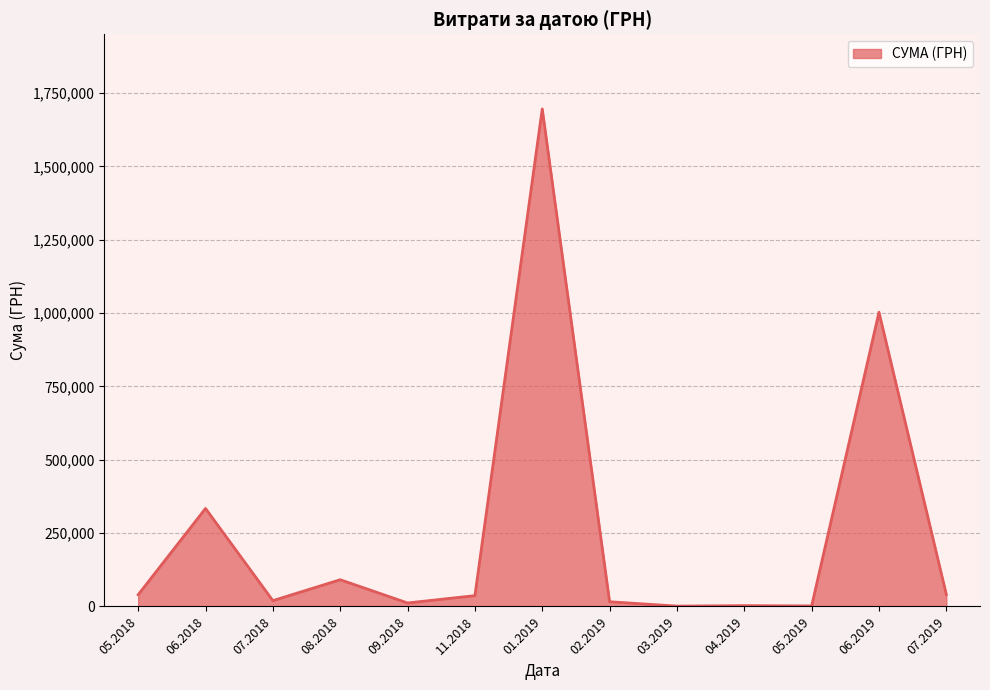

What is the maximum value shown in the chart?

1695662.1